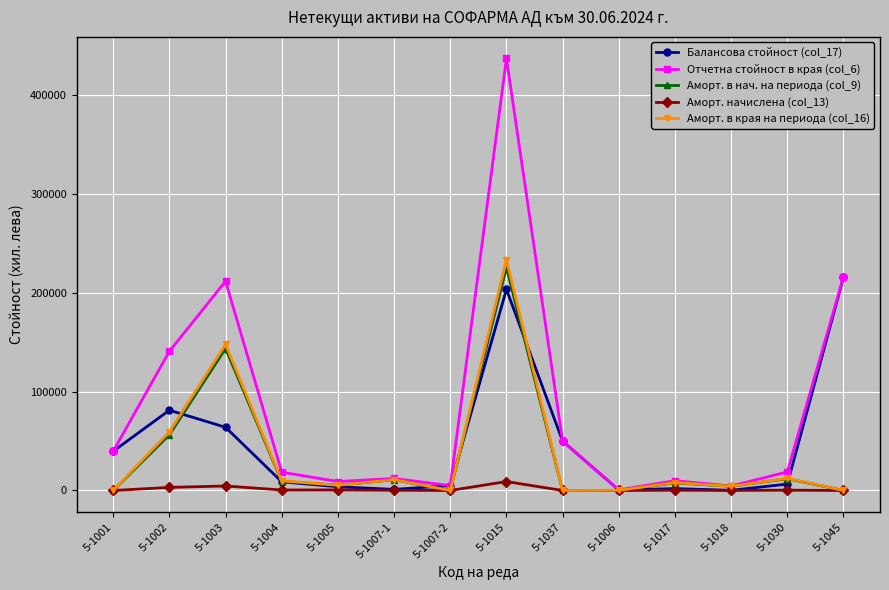

What is the label of the 11th point from the left?

5-1017